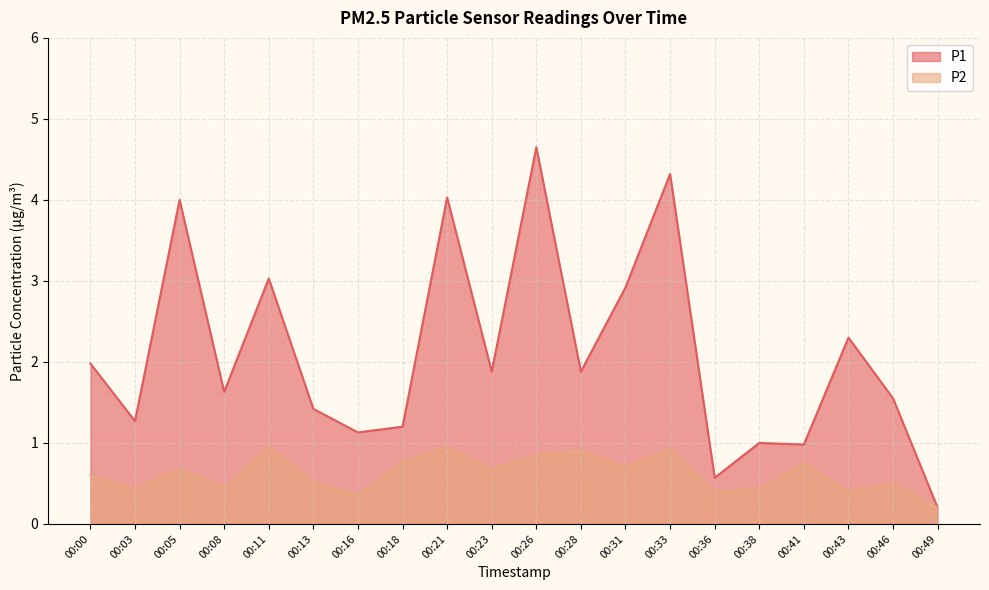

True or false: P1 and P2 cross at least once.

False